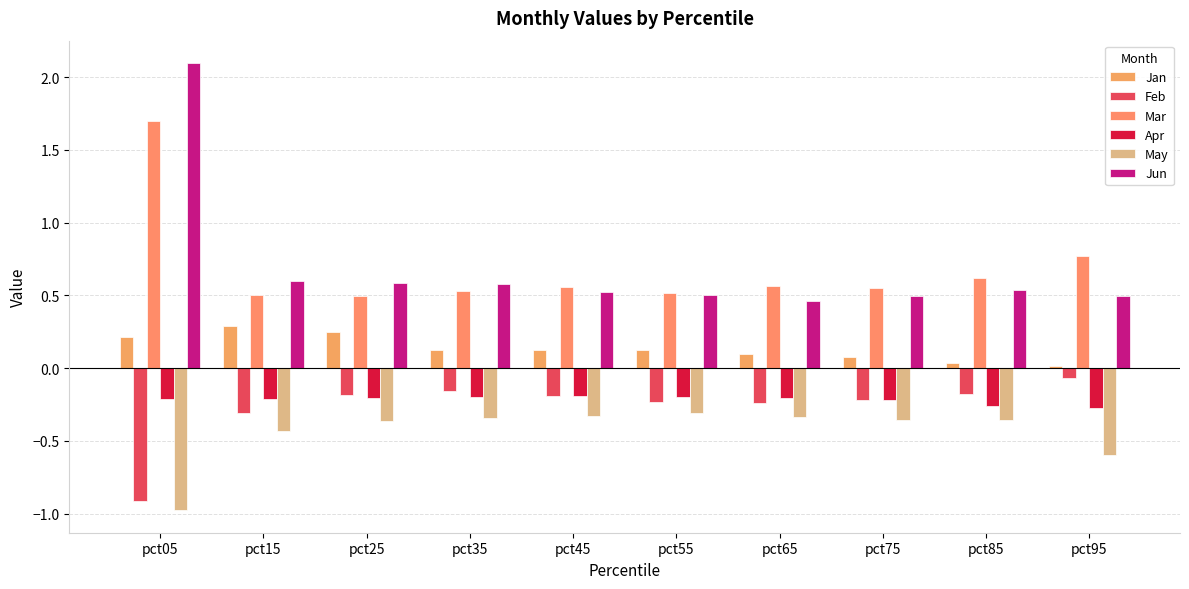

How many groups of bars are there?

10